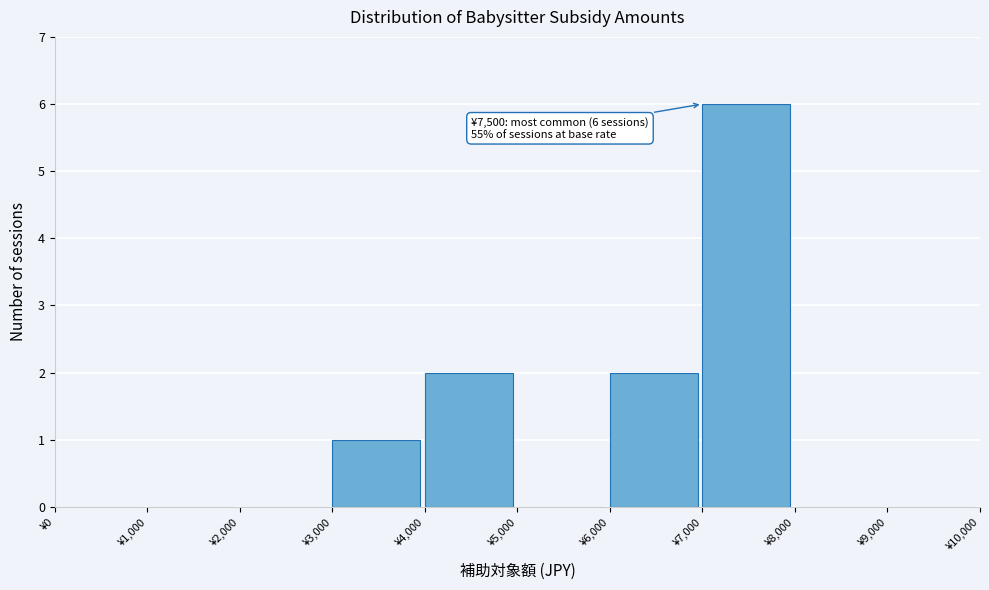

Which range on the x-axis has the tallest bar?

7000 to 8000